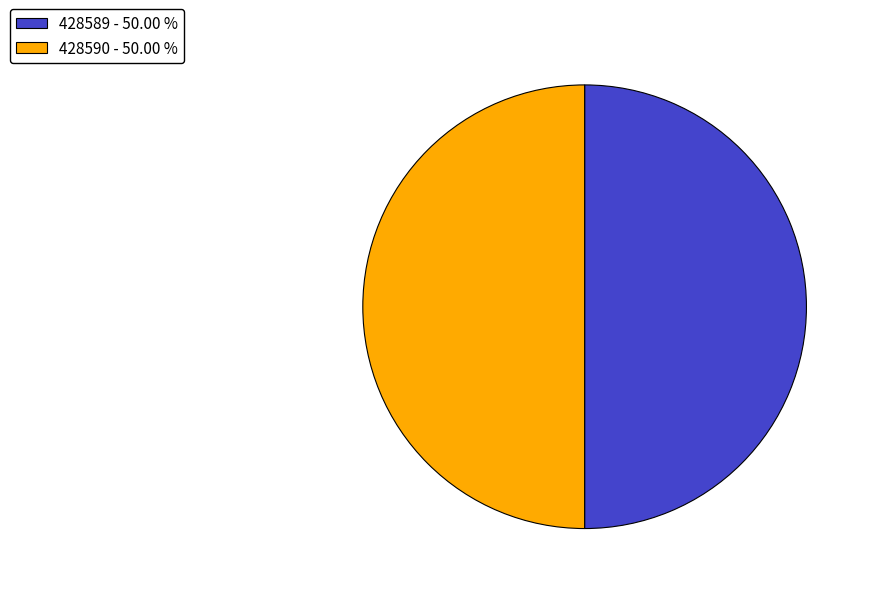

Combined, do 428589 - 50.00 % and 428590 - 50.00 % account for over 50%?

Yes